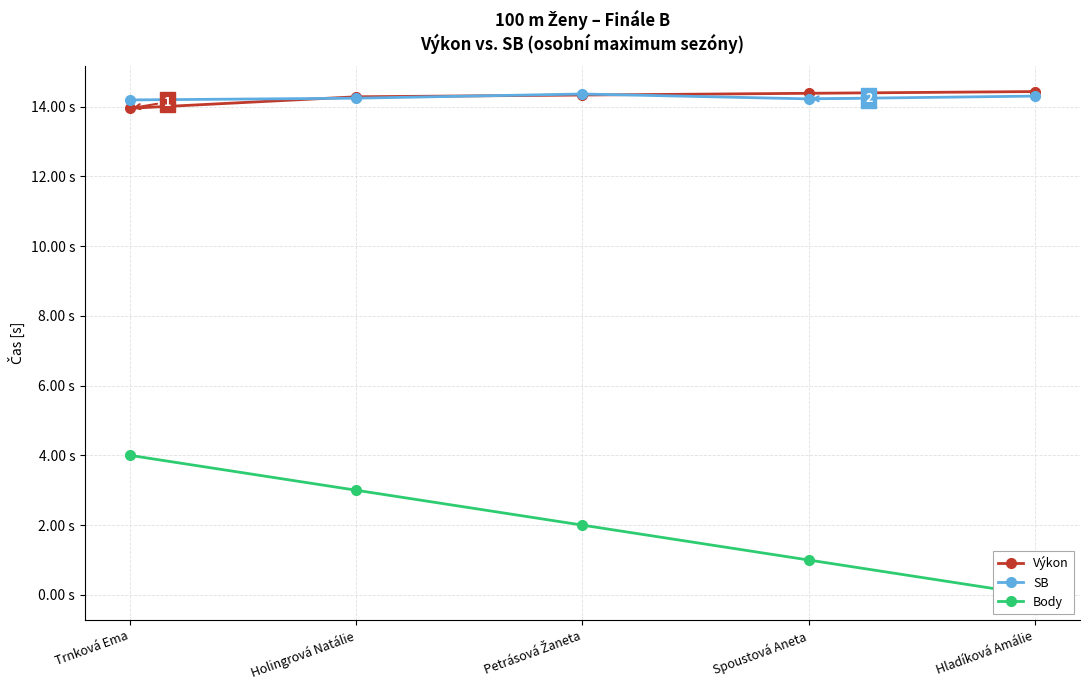

Does the chart have visible grid lines?

Yes